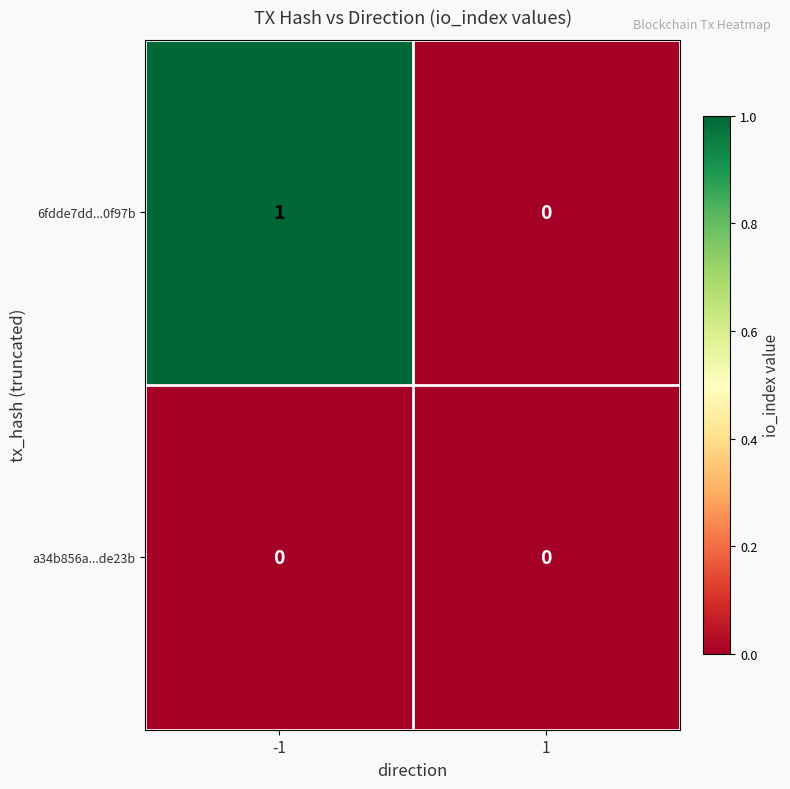

Which series changed the most between -1 and 1?

6fdde7dd...0f97b